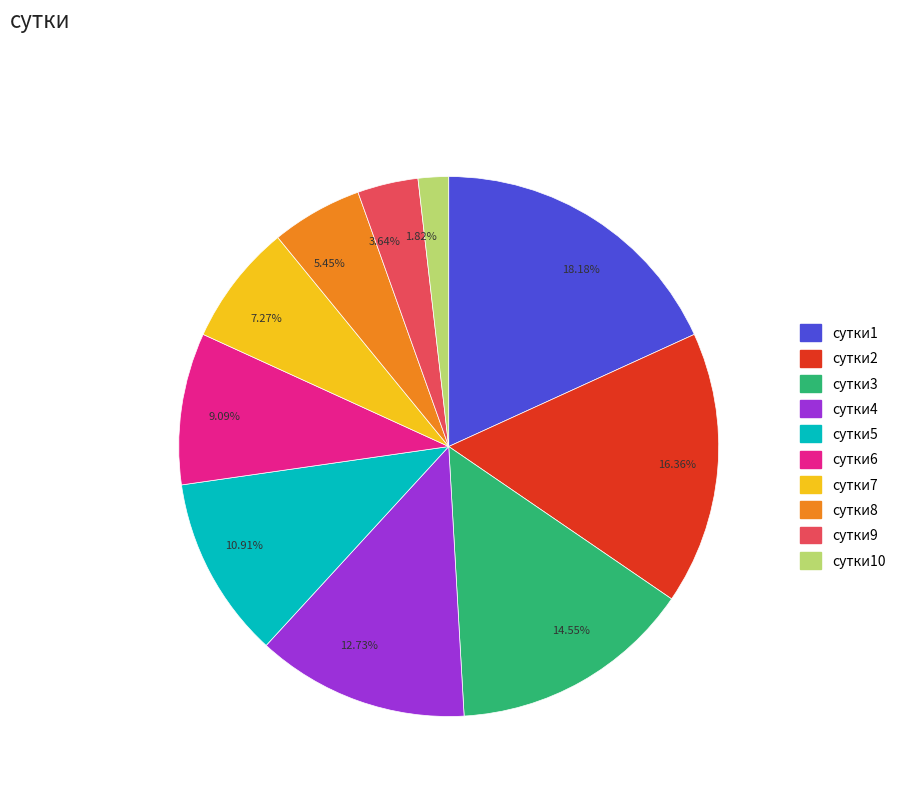

Which has a higher value, 7.27% or 3.64%?

7.27%